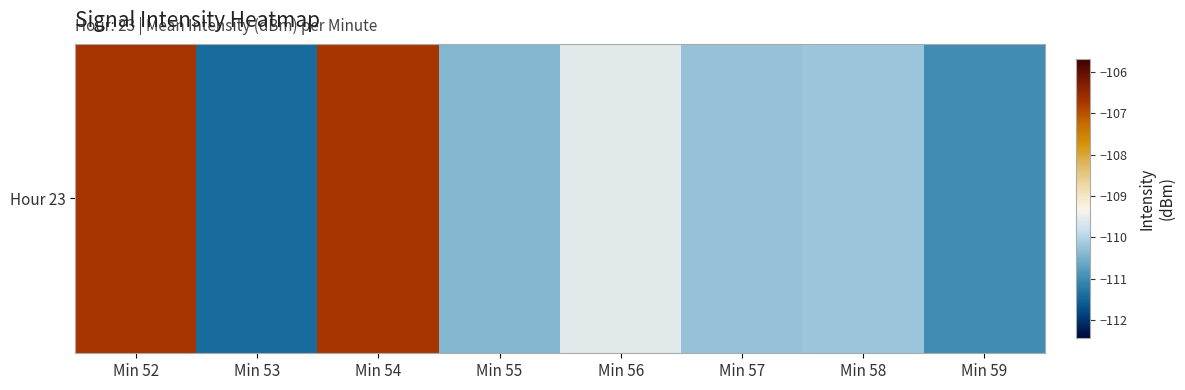

What is the difference between the values at Min 54 and Min 57?

3.5